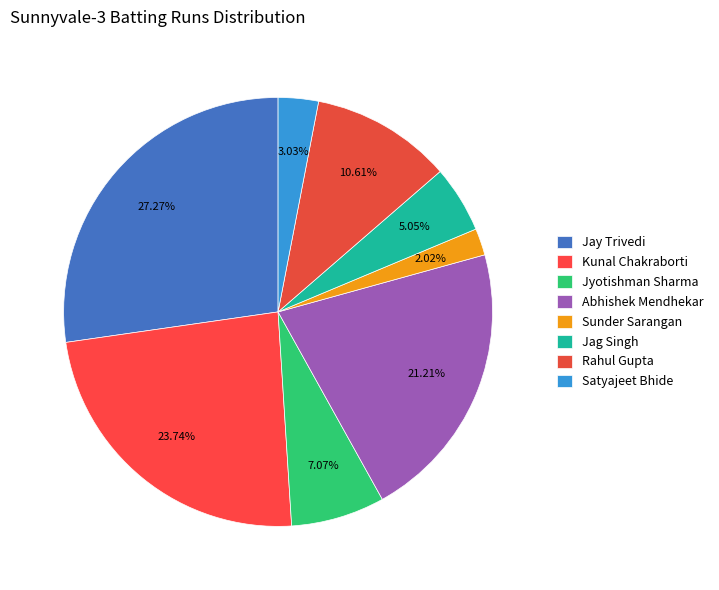

Combined, do Jyotishman Sharma and Kunal Chakraborti account for over 50%?

No